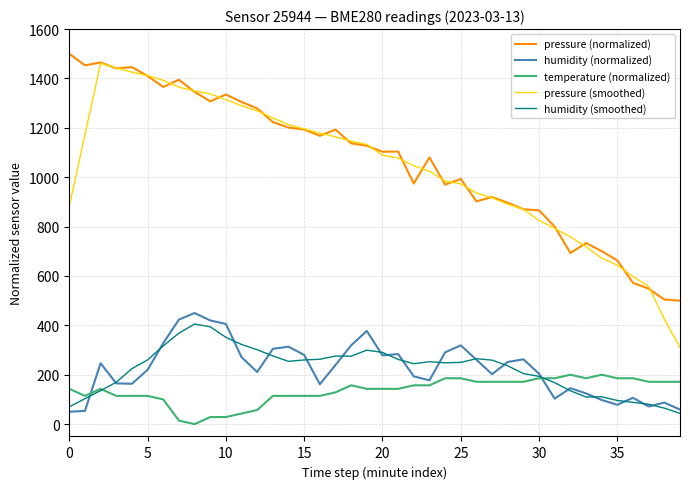

True or false: pressure (normalized) has more than 0 interior local peaks.

True